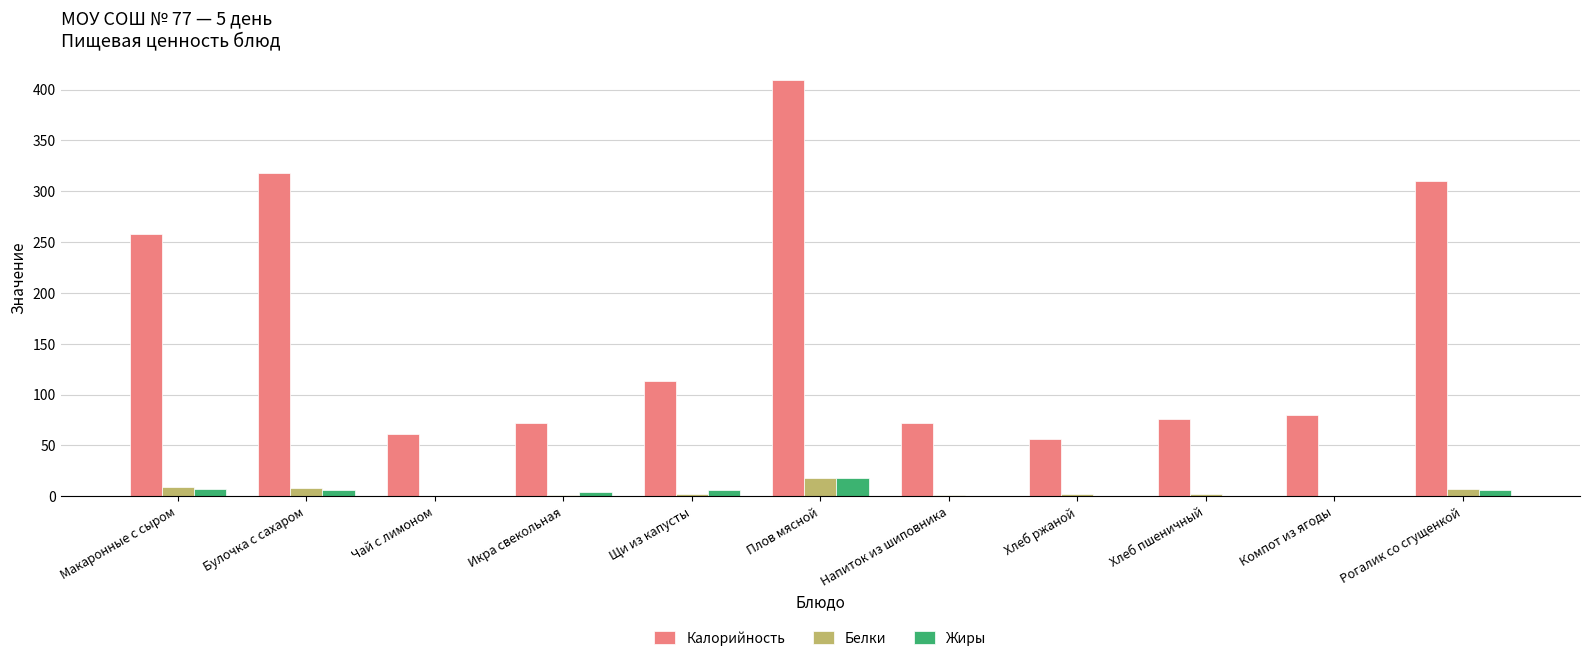

Is it true that Жиры equals 6.2 at Рогалик со сгущенкой?

True